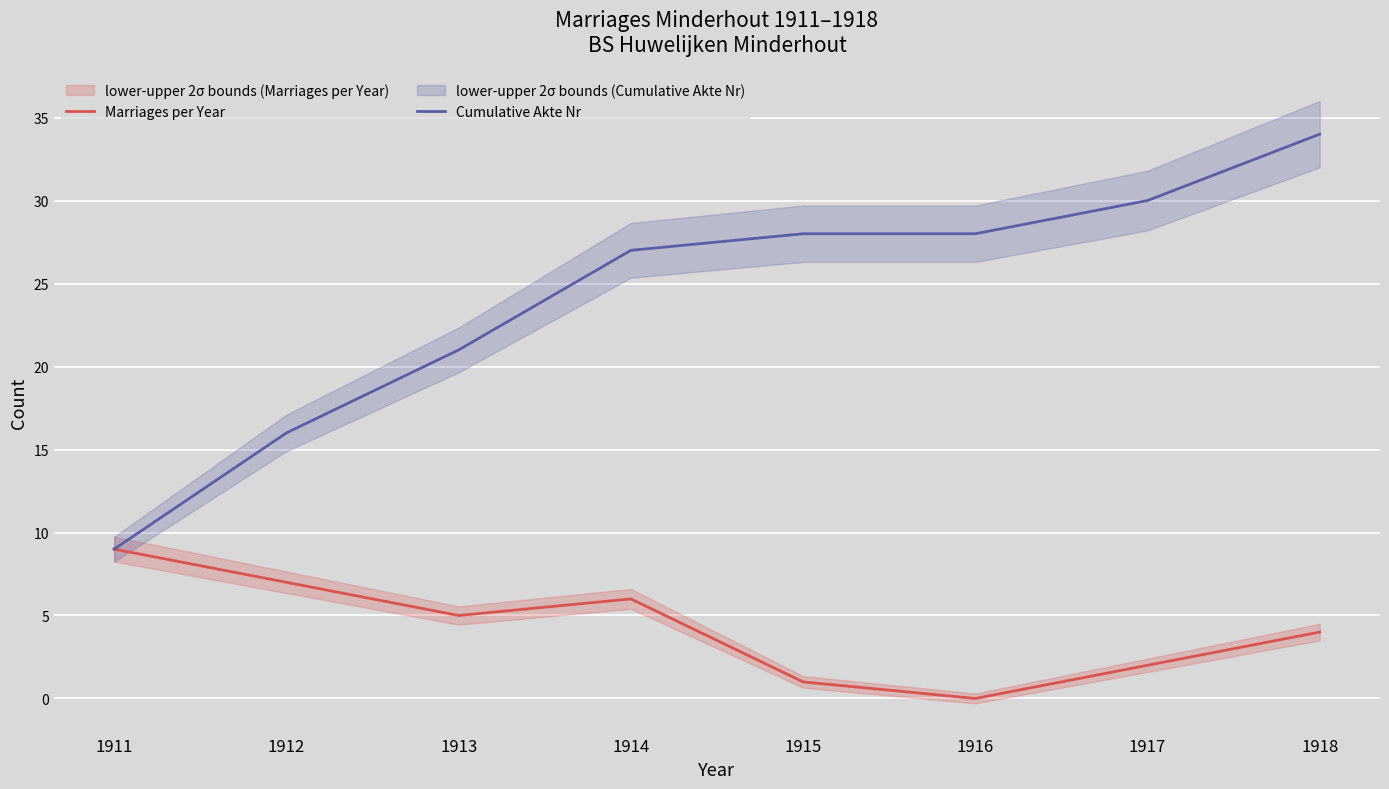

Reading left to right, extract all data points from this chart.

Marriages per Year: 9	7	5	6	1	0	2	4
Cumulative Akte Nr: 9	16	21	27	28	28	30	34